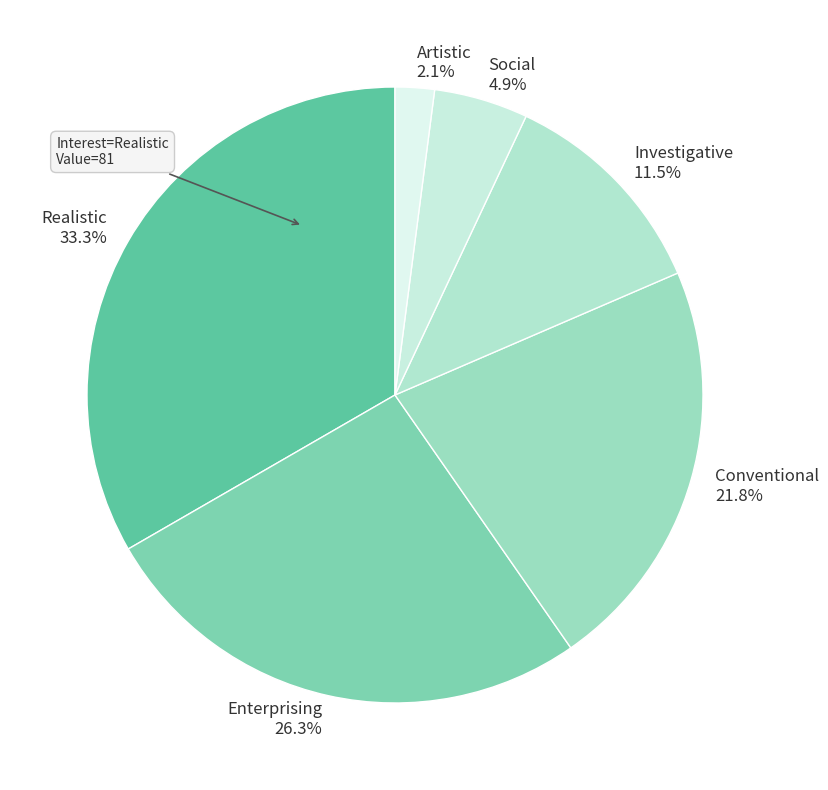

Does Enterprising represent more than half of the total?

No